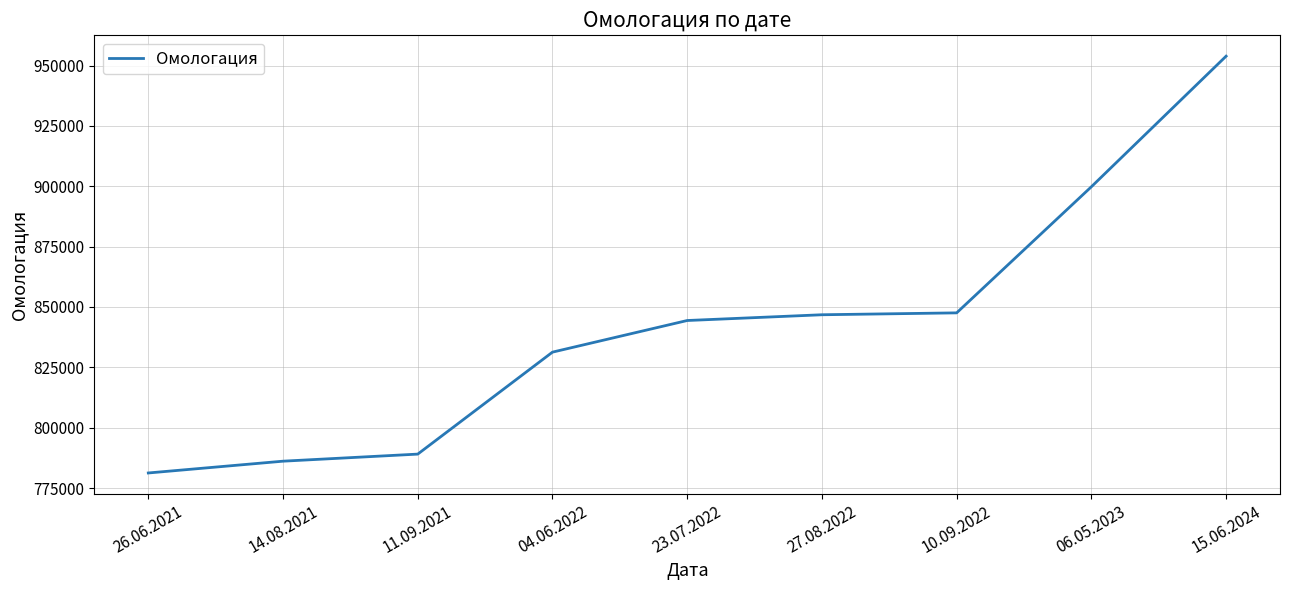

At which label is the value closest to 867564?

10.09.2022